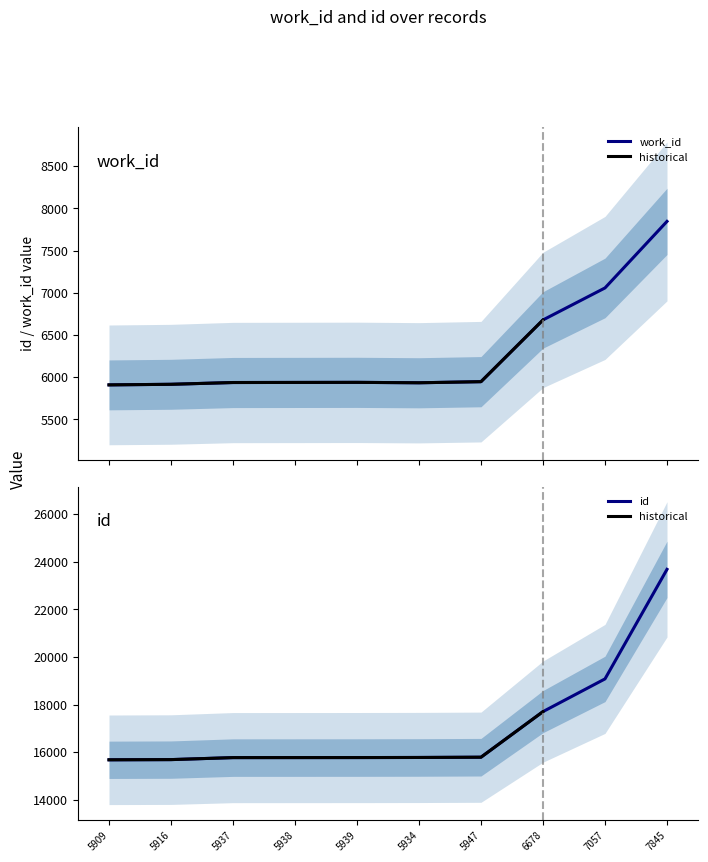

Does the chart have visible grid lines?

No